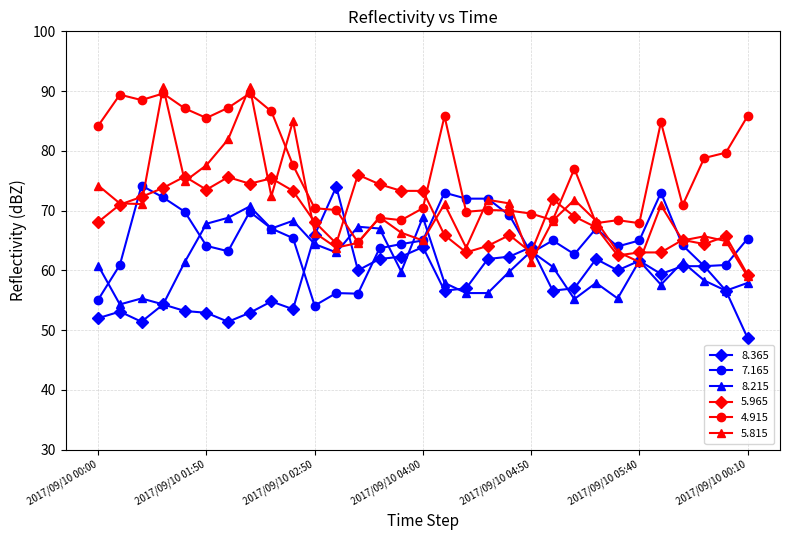

What are all the series names shown in the legend?

8.365, 7.165, 8.215, 5.965, 4.915, 5.815